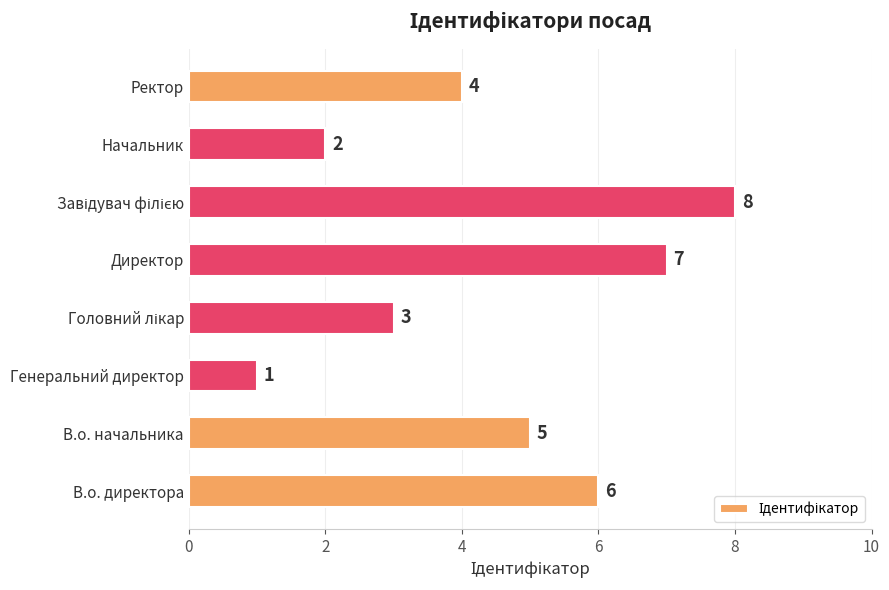

Reading bottom to top, transcribe all the data shown in this chart.

6	5	1	3	7	8	2	4